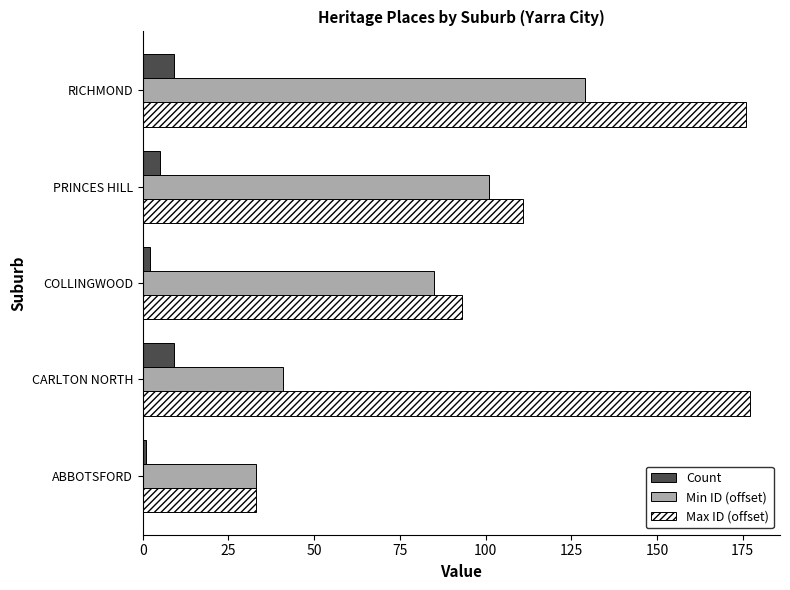

The Min ID (offset) series shows 53 at ABBOTSFORD. True or false?

False